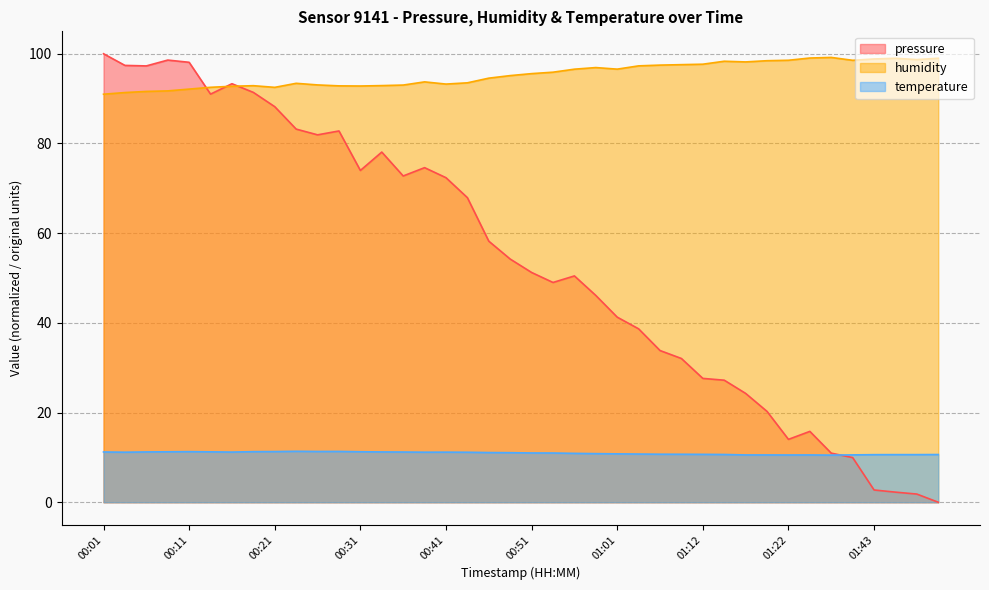

List the series in order of their overall mean, highest first.

humidity, pressure, temperature